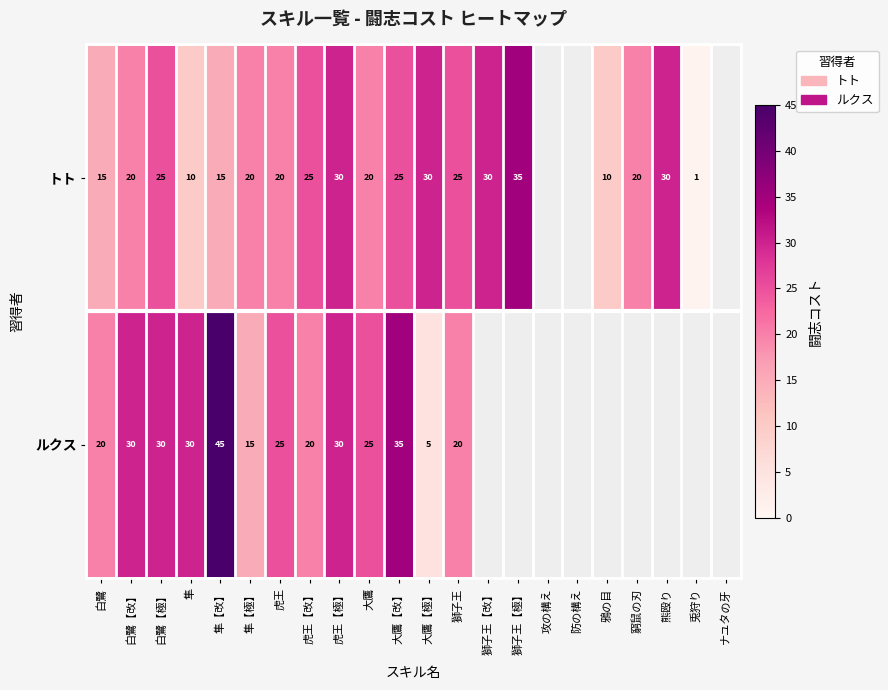

Is the value of ルクス at 白鷺【極】 greater than the value of トト at 獅子王【極】?

No